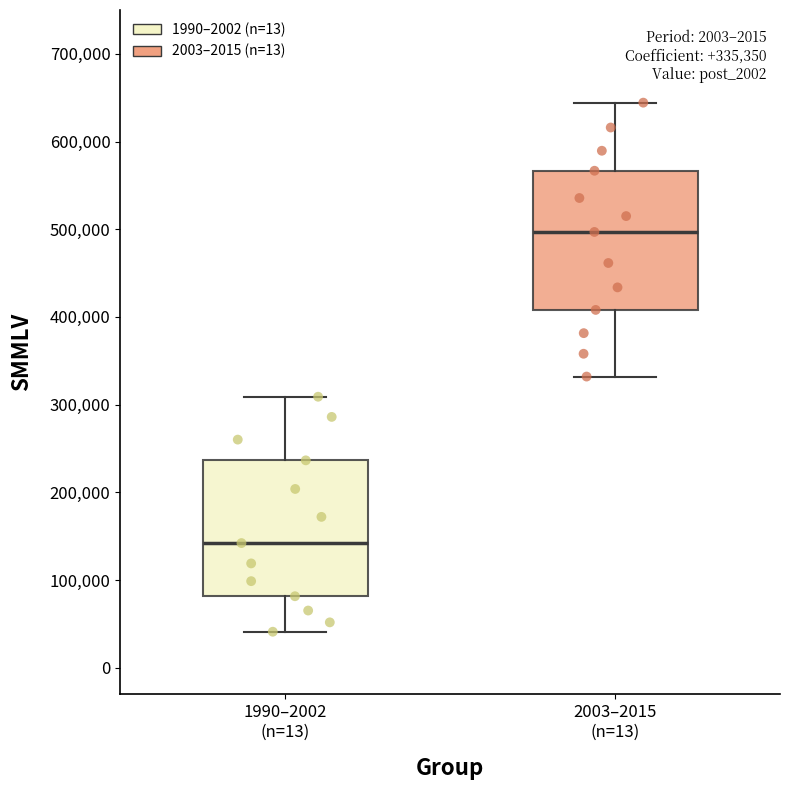

Which box's median line is the highest?

2003–2015 (n=13)